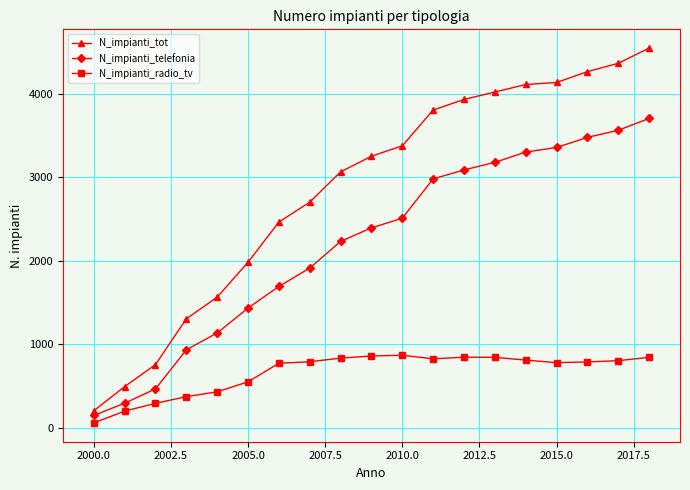

What is the lowest value of the N_impianti_telefonia series?

146